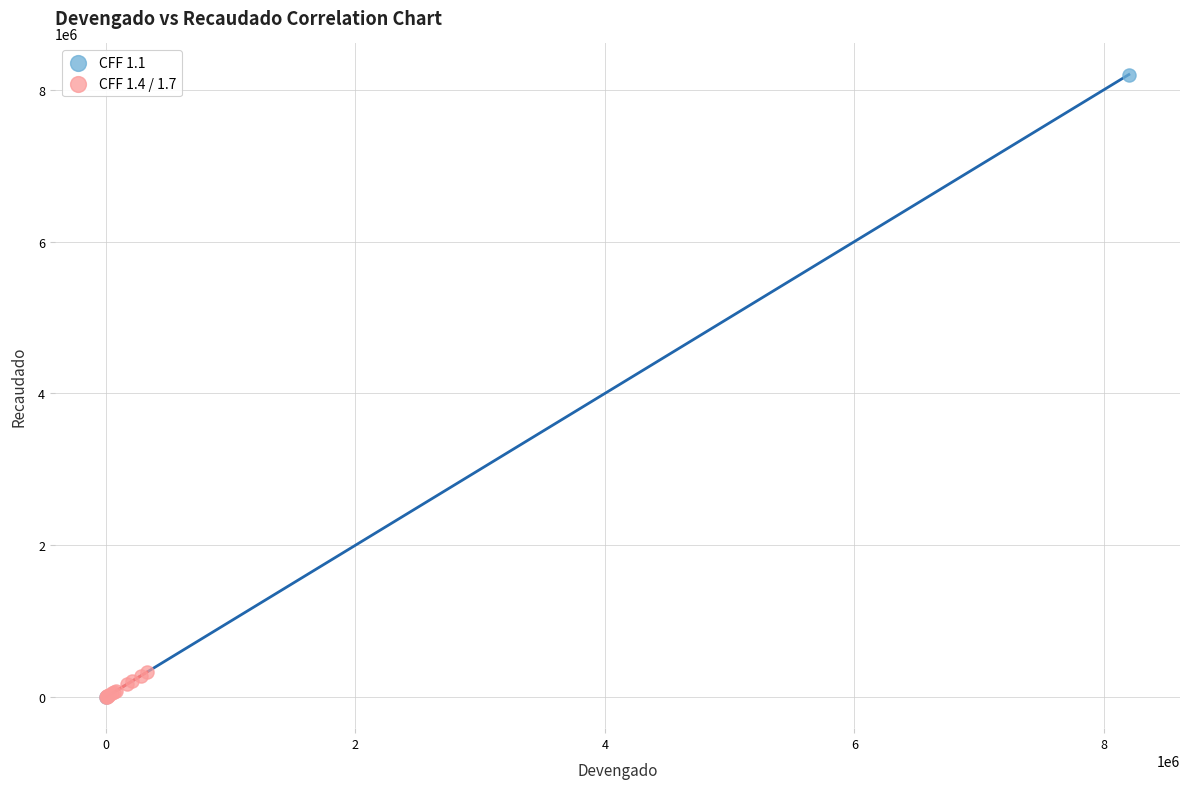

What are all the series names shown in the legend?

CFF 1.1, CFF 1.4 / 1.7